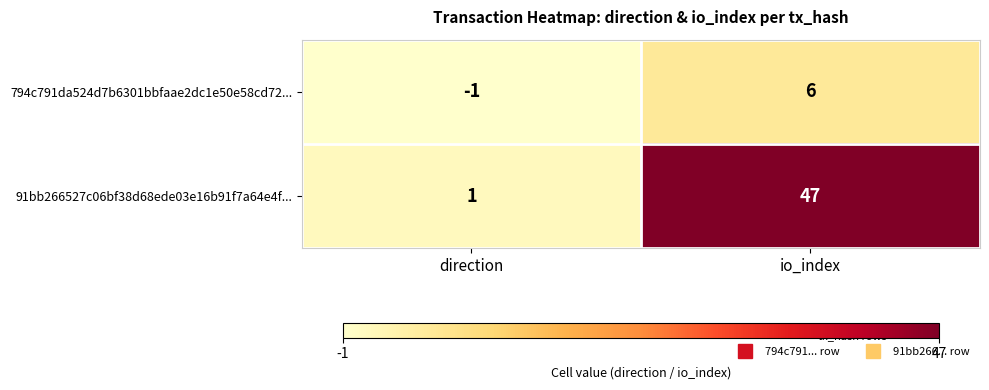

What is the sum of the 794c791da524d7b6301bbfaae2dc1e50e58cd72... values at direction and io_index?

5